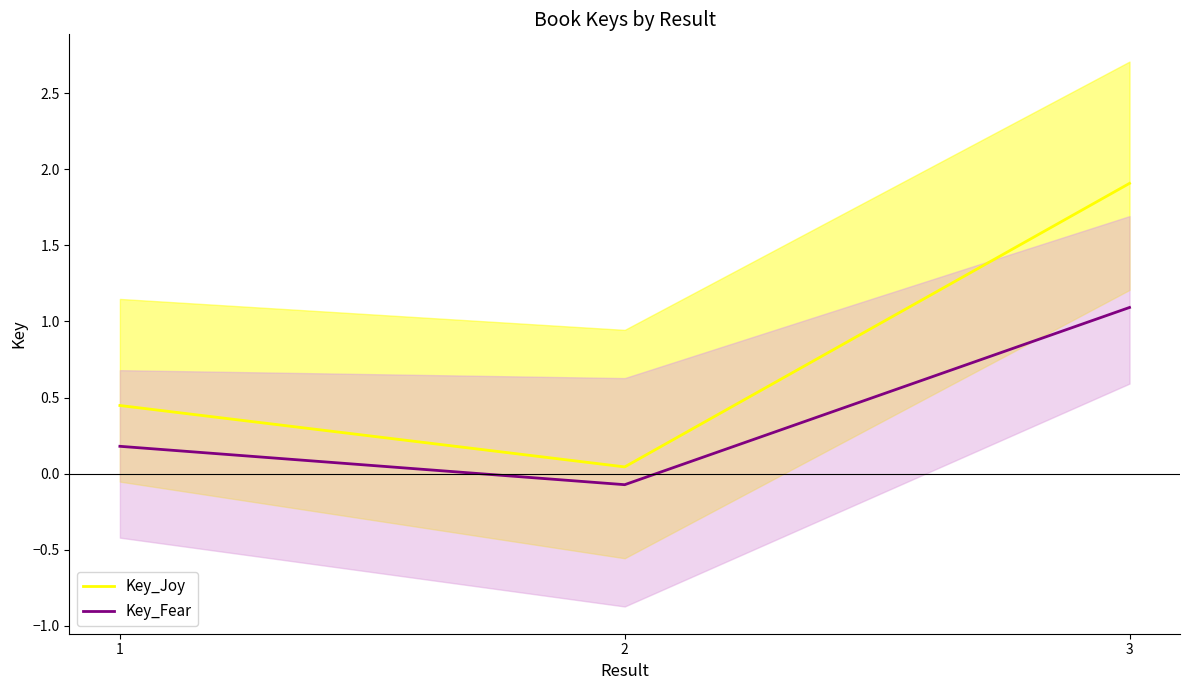

Rank the series at 3 from highest to lowest value.

Key_Joy, Key_Fear